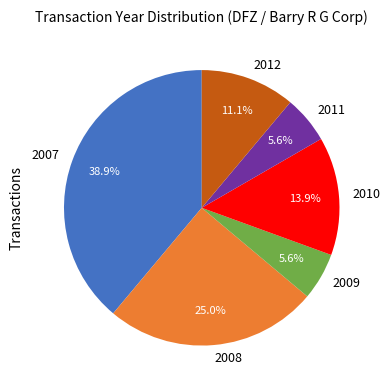

What is the largest slice in the pie chart?

2007